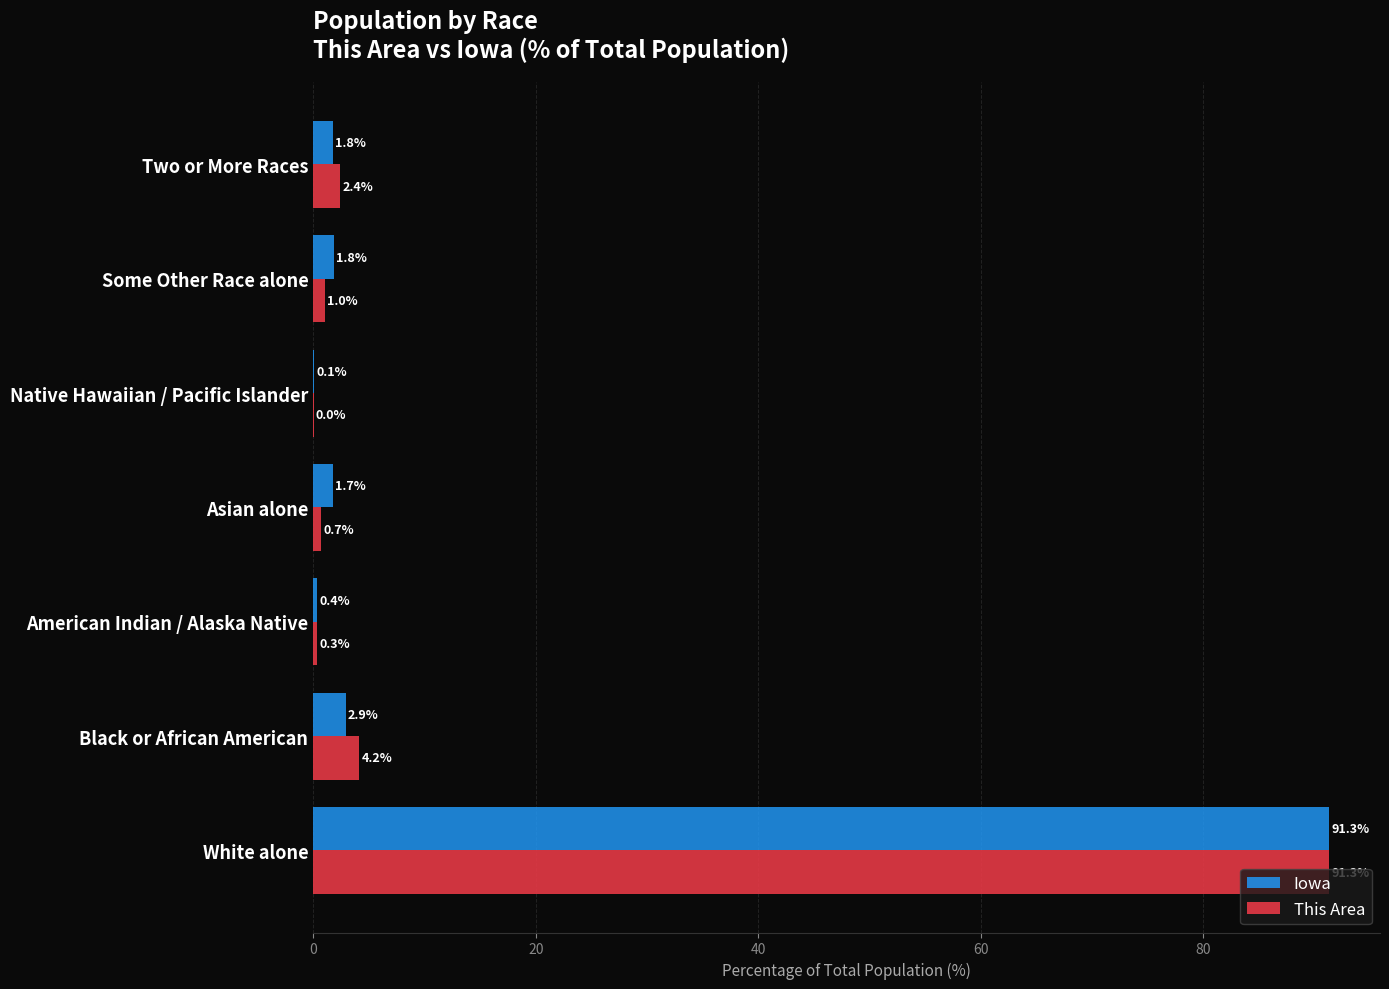

At which label does This Area reach its peak?

White alone